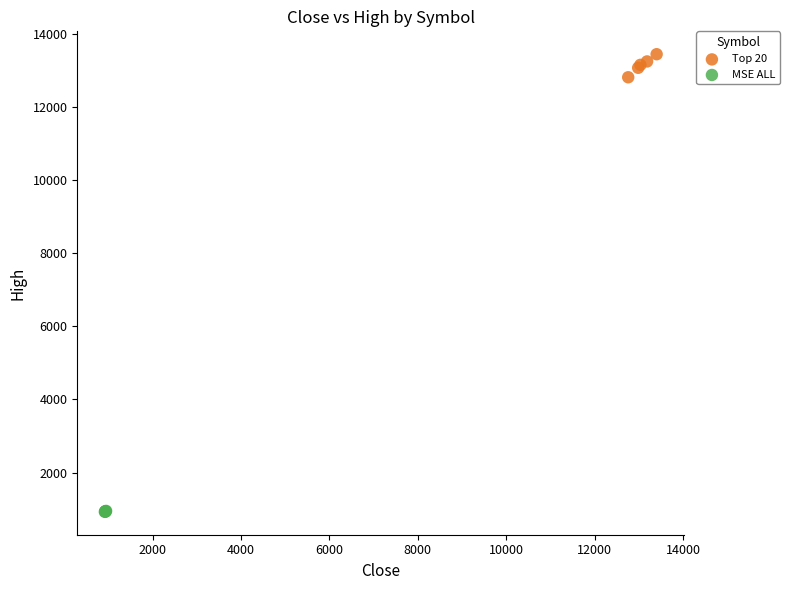

Which series reaches the maximum Y coordinate?

Top 20